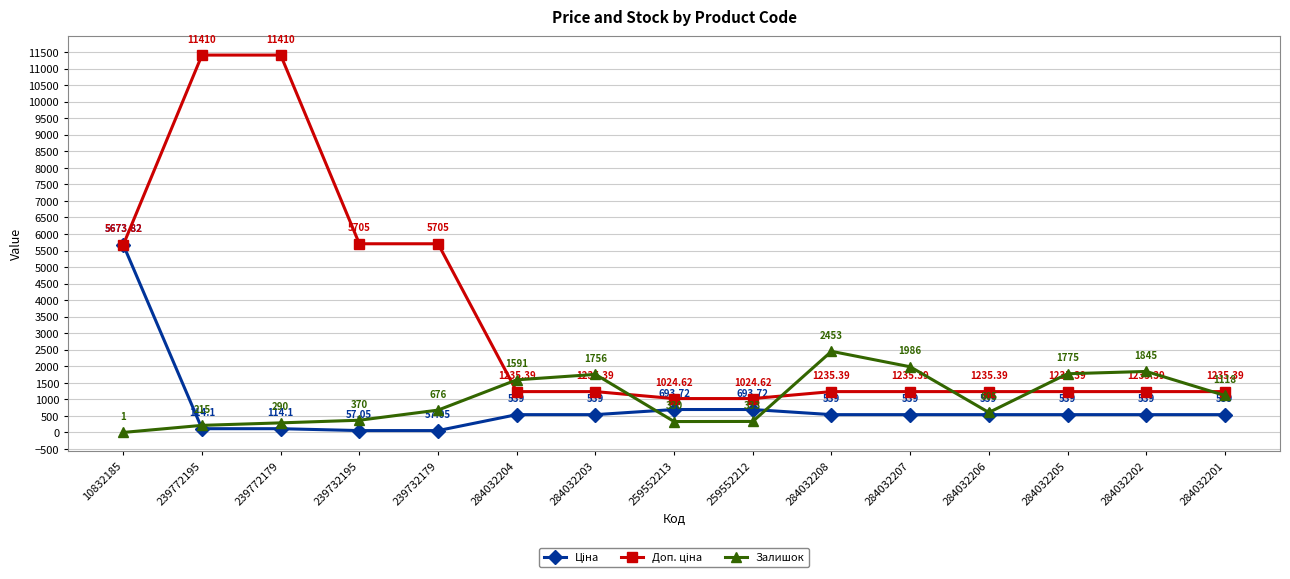

What is the difference between the highest and lowest values at 284032205?

1236.0